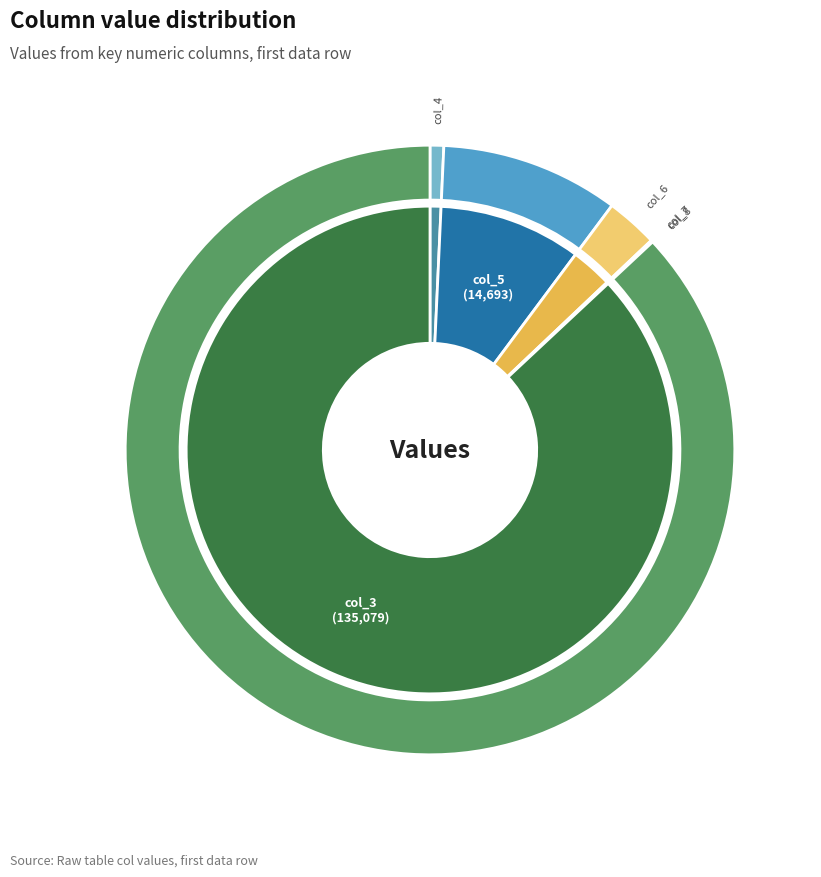

What is the change in value from col_5 (14693) to col_7 (146)?

-14547